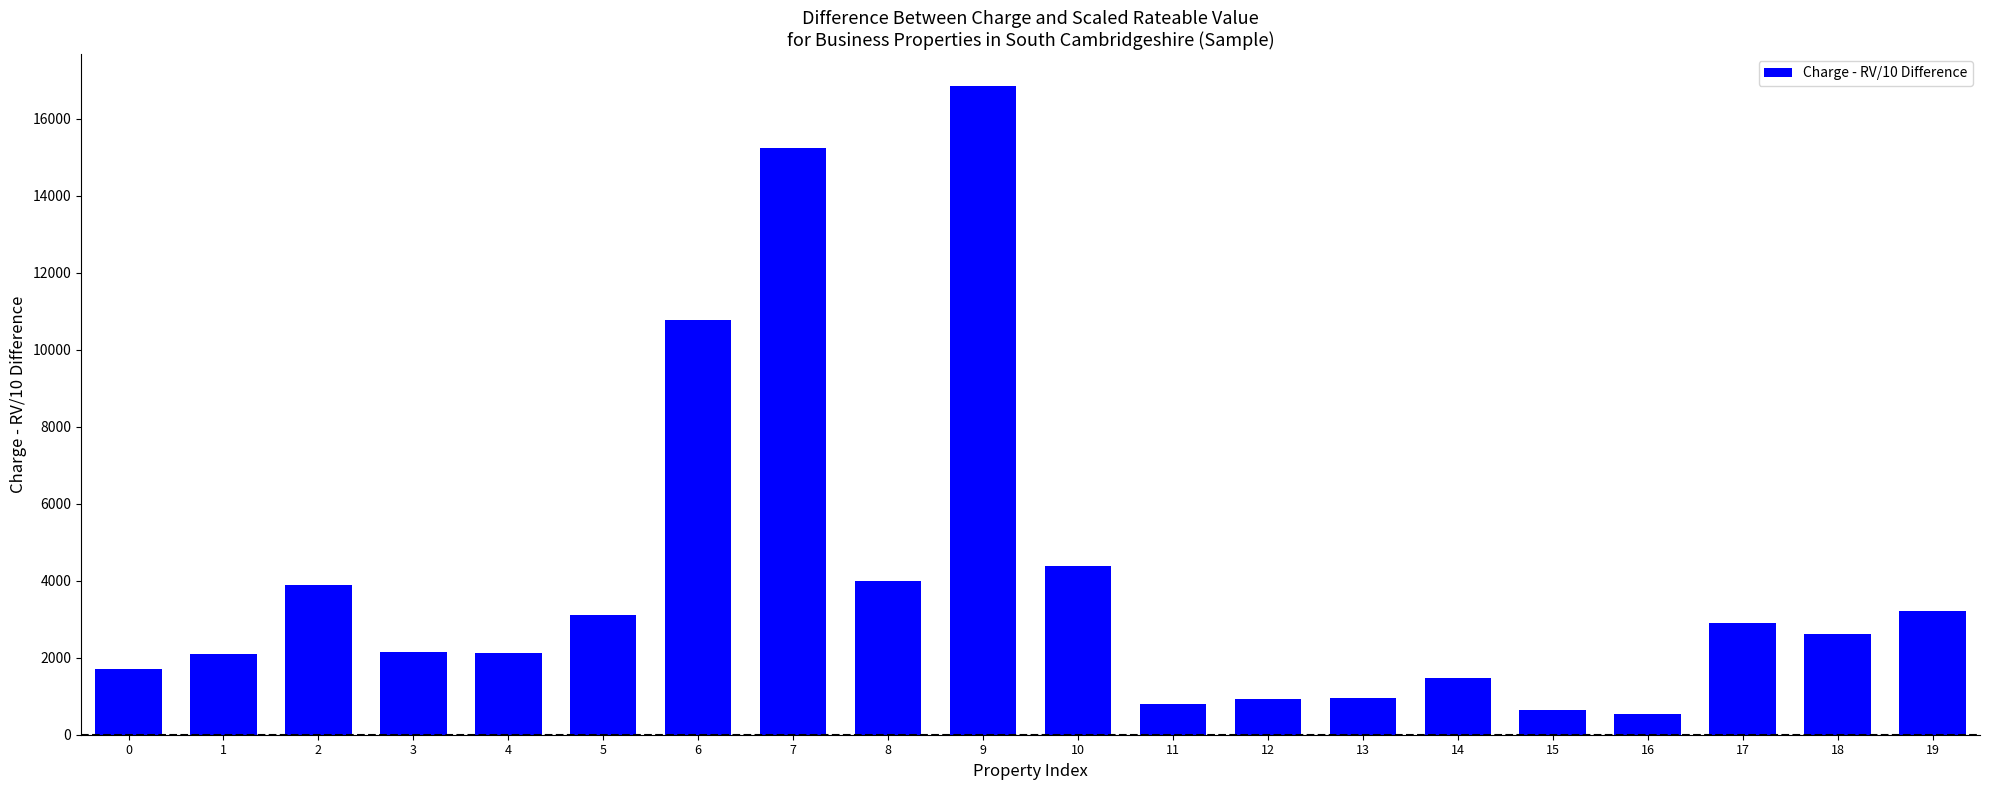

What is the difference between the second highest and minimum values?

14698.4